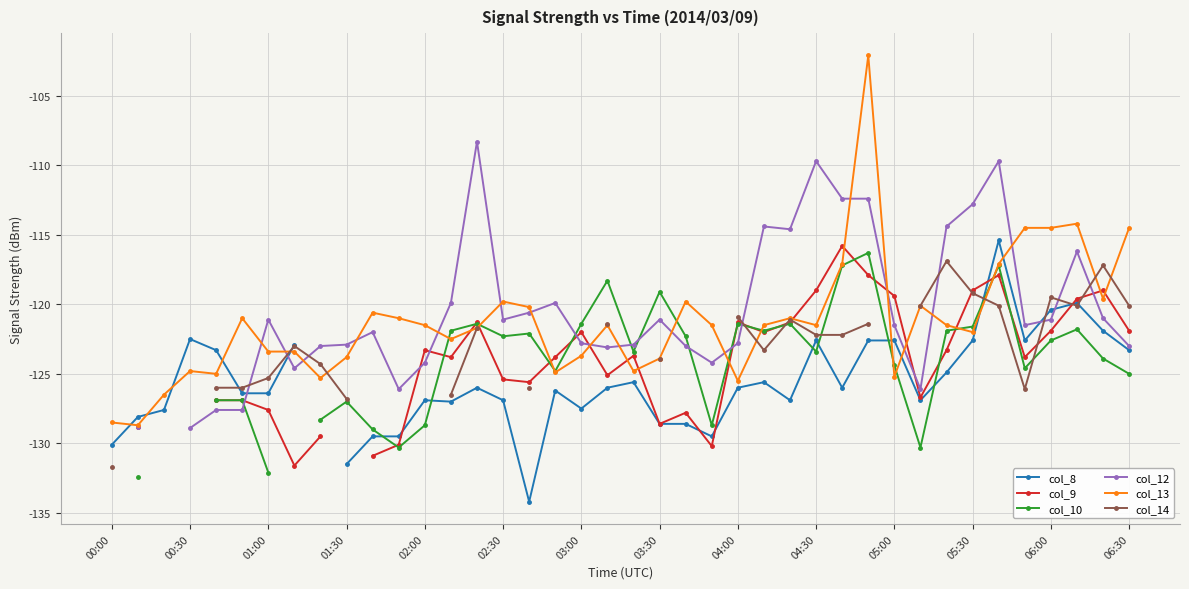

The col_12 series shows -175.0 at 34. True or false?

False